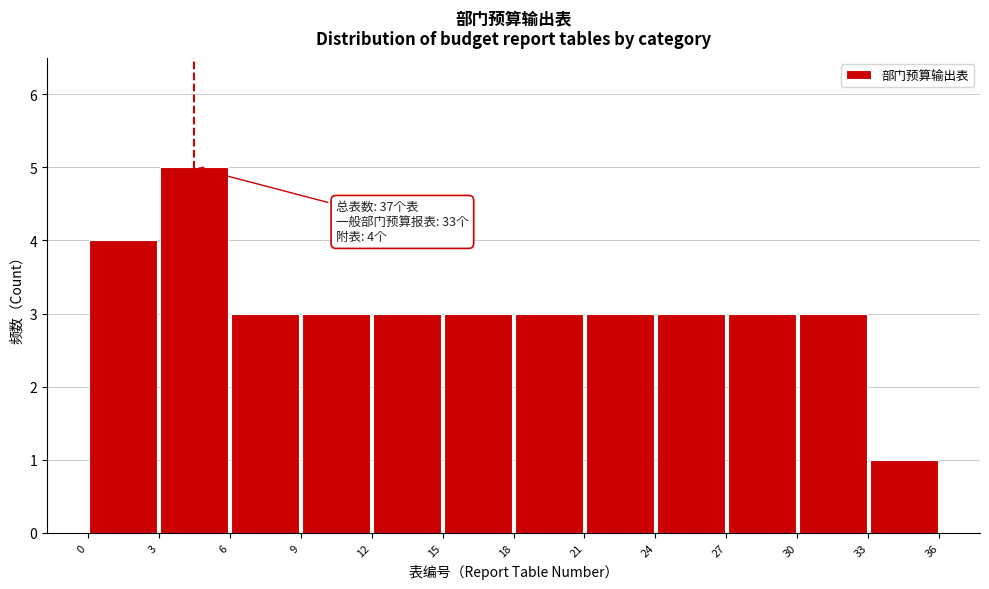

Over which range of the x-axis is the bar tallest?

3 to 6